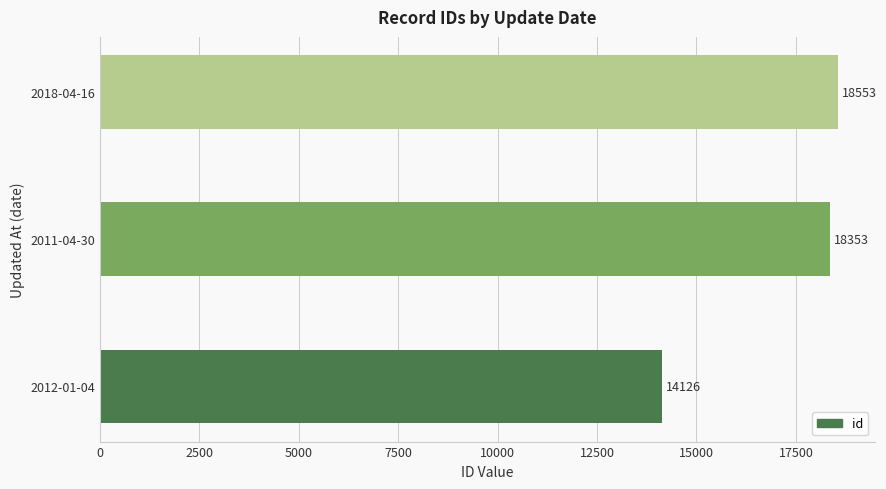

What is the sum of all values?

51032